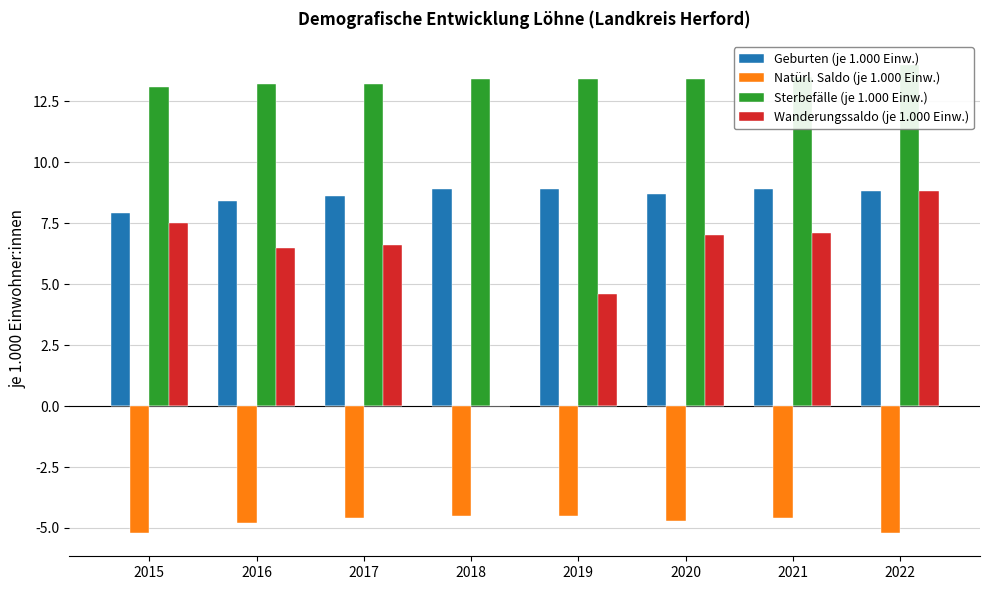

Which category has the lowest value across all series?

2015